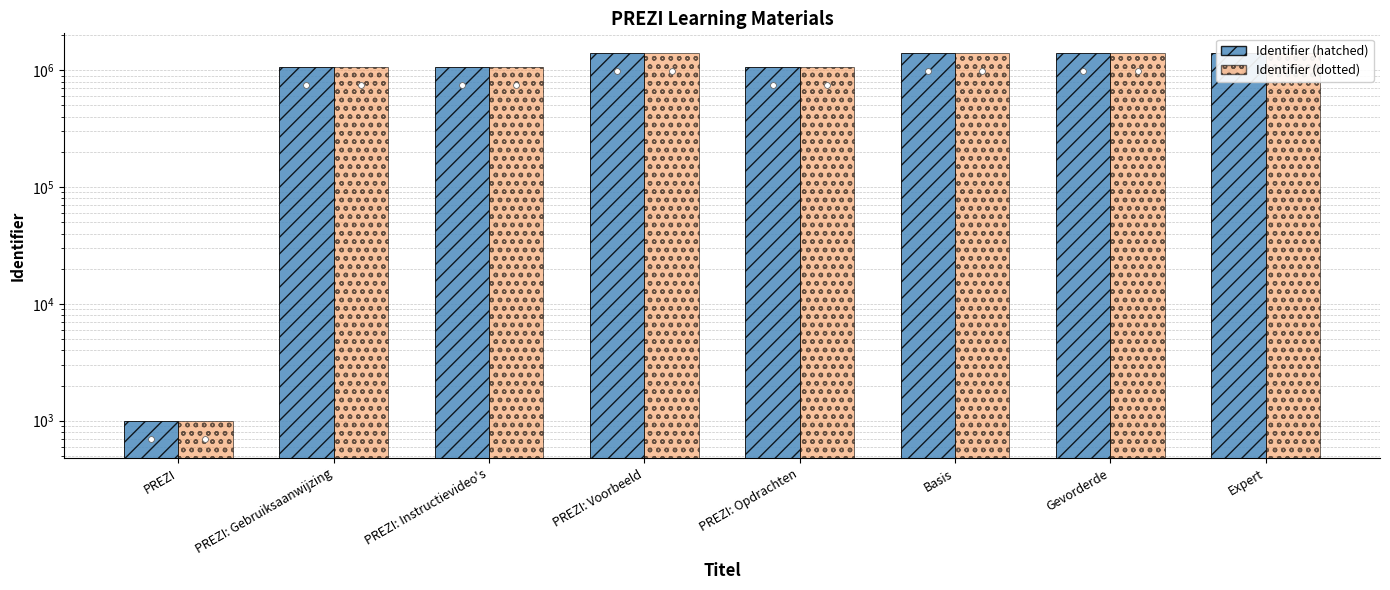

What is the total value across all series at PREZI?

2000